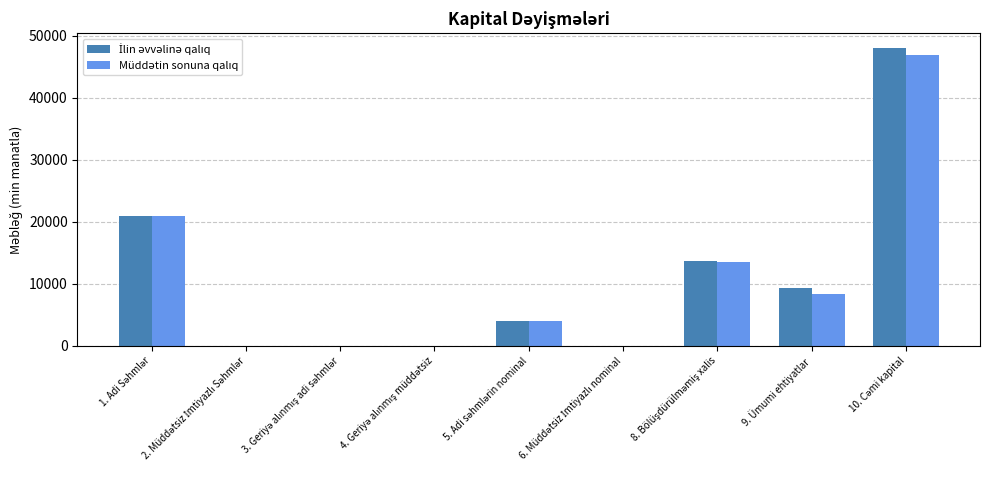

At which category is the sum across all series the highest?

10. Cəmi kapital